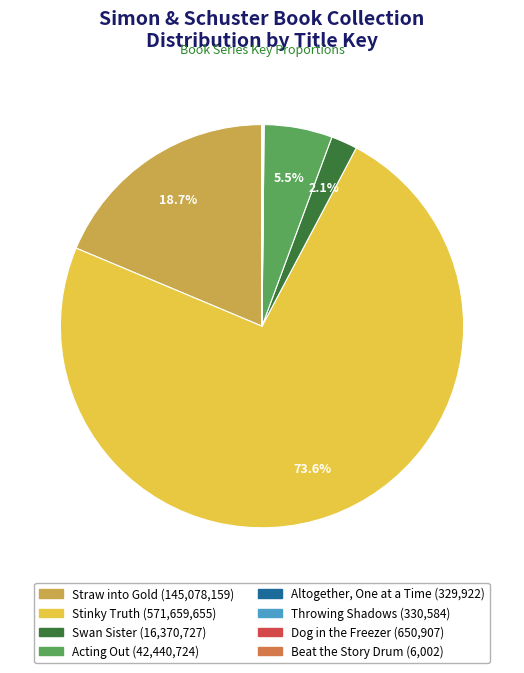

Which has a higher value, Acting Out or Straw into Gold?

Straw into Gold